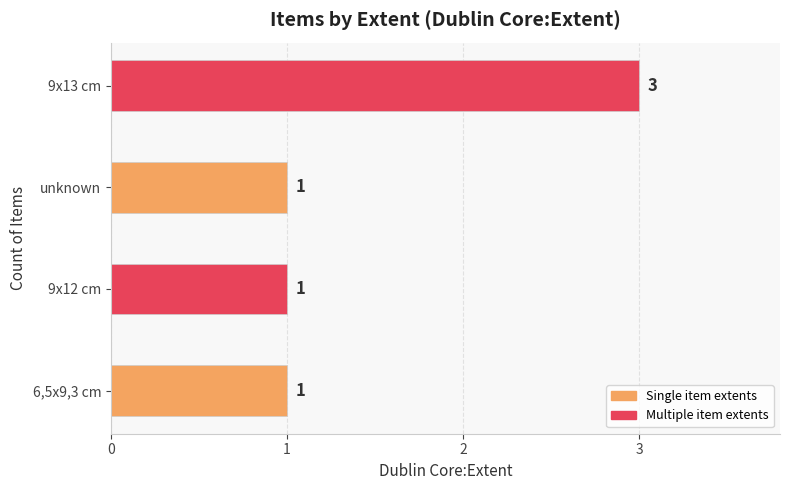

Reading bottom to top, transcribe all the data shown in this chart.

1	1	1	3